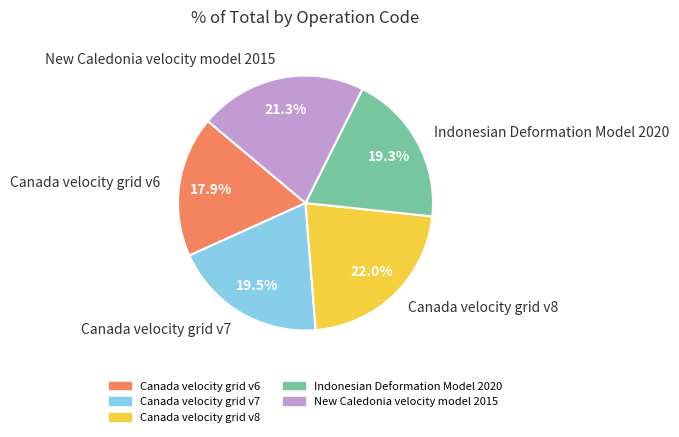

Is Canada velocity grid v8 the majority of the pie?

No